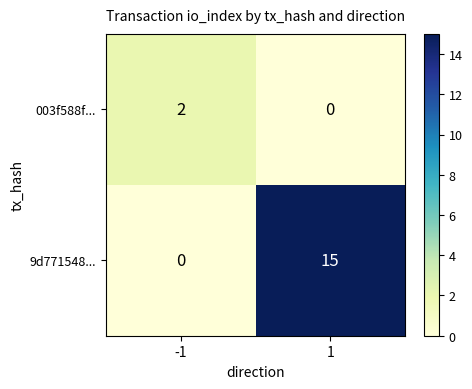

Is it true that 003f588f... equals -1 at 1?

False